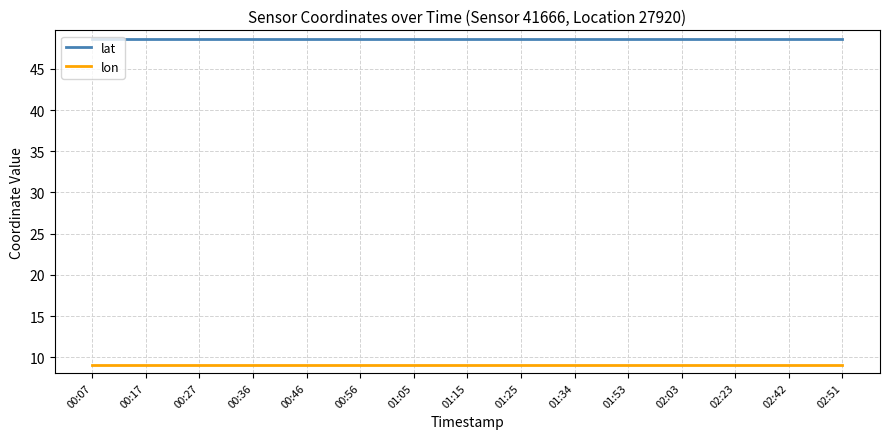

What is the smallest value displayed?

9.1